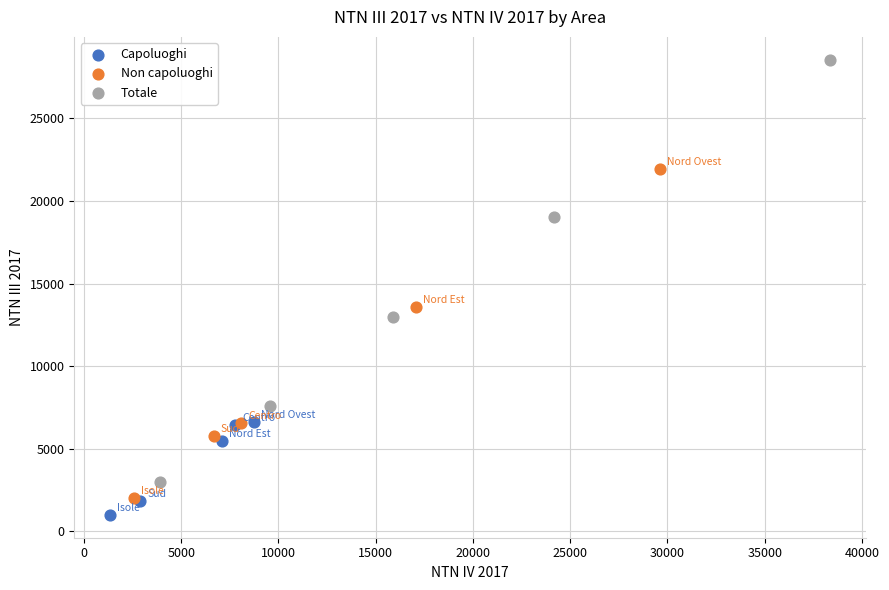

Which series reaches the maximum Y coordinate?

Totale